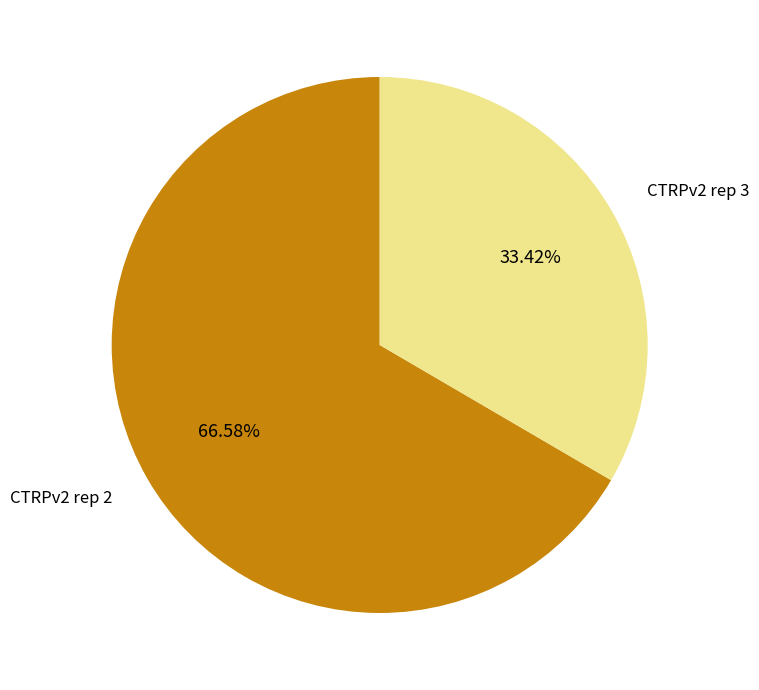

How many slices are in this pie chart?

2